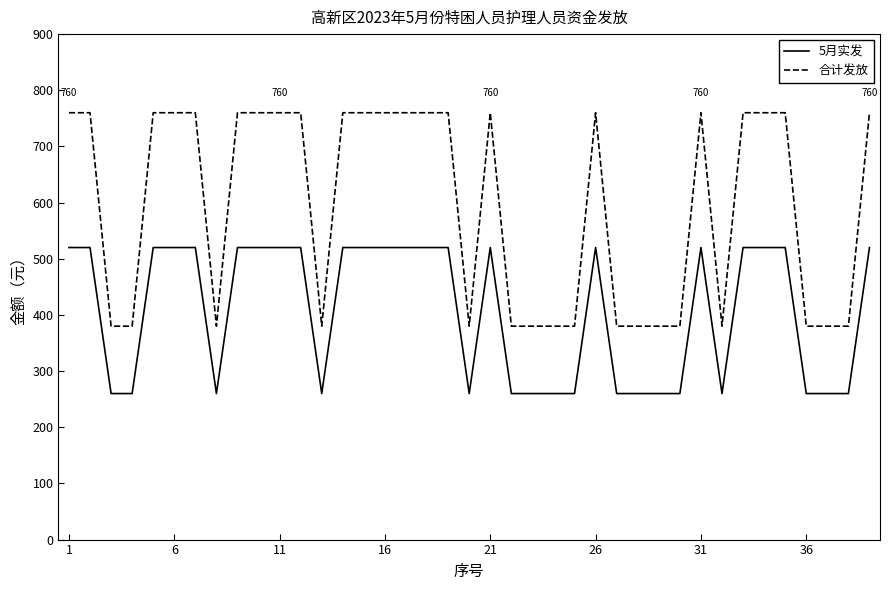

Which series has the largest range (max minus min)?

合计发放